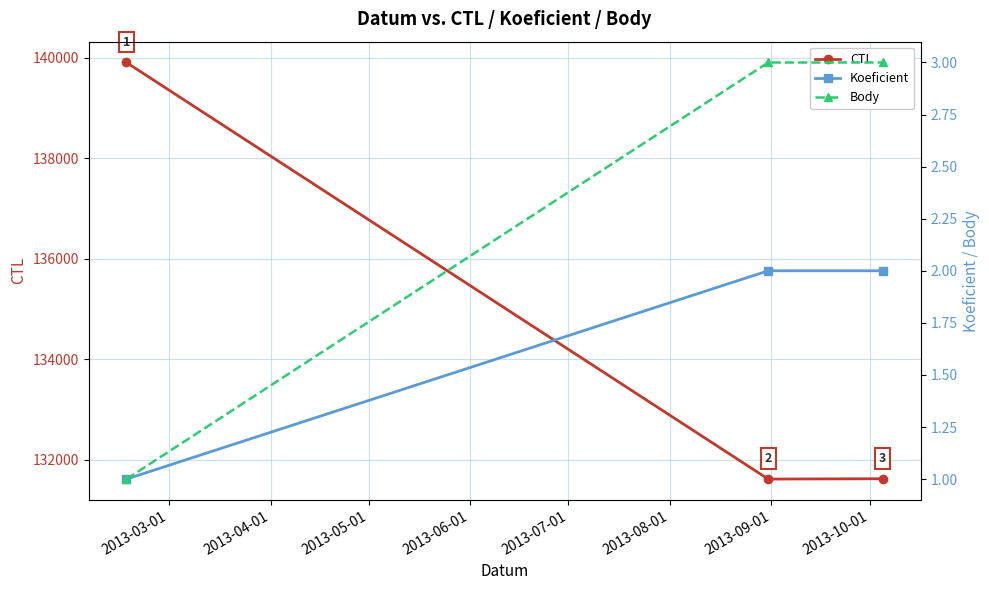

What is the value of the CTL point at the 1st from the left?

139905